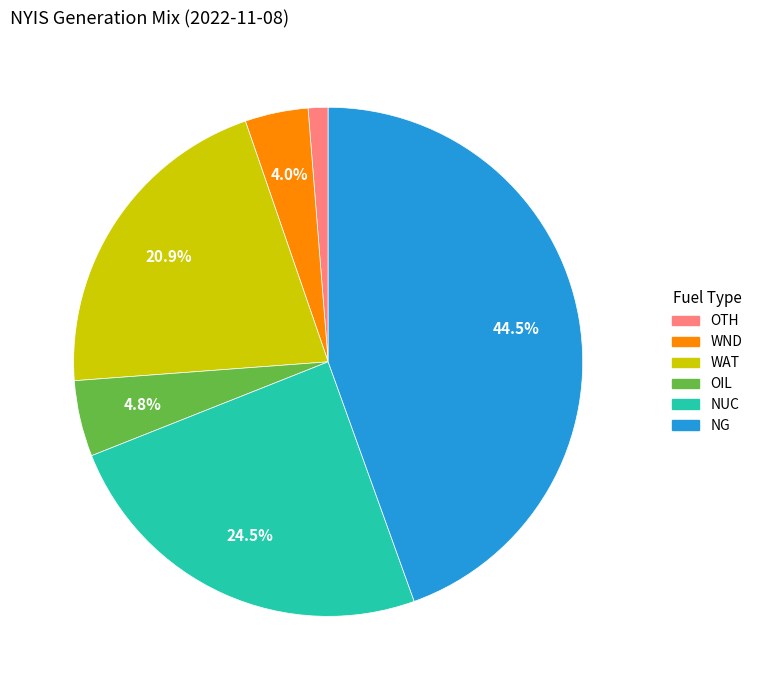

What percentage is NOT represented by NG?

55.5%